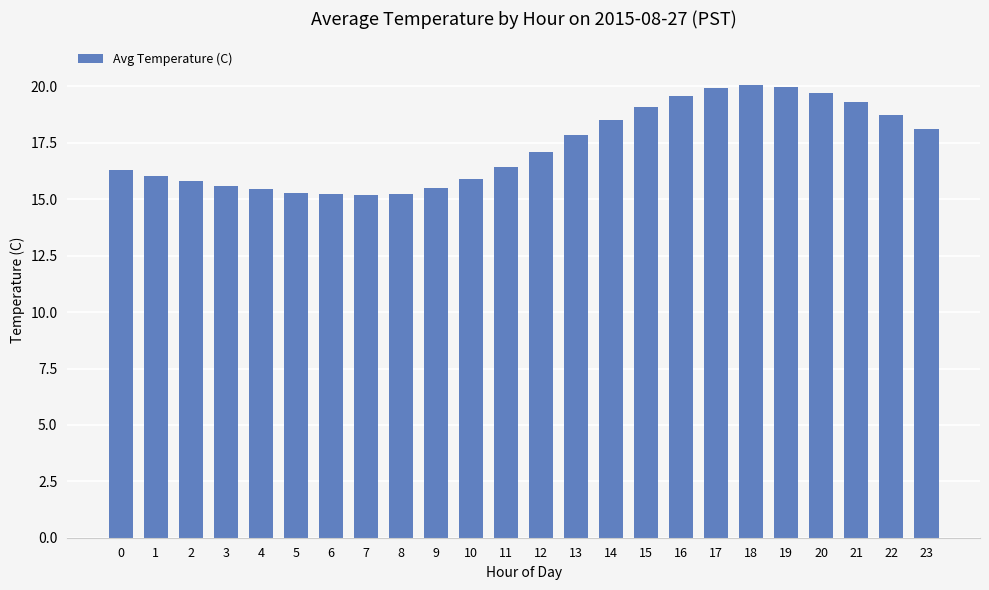

What is the difference between the maximum and minimum values?

4.9